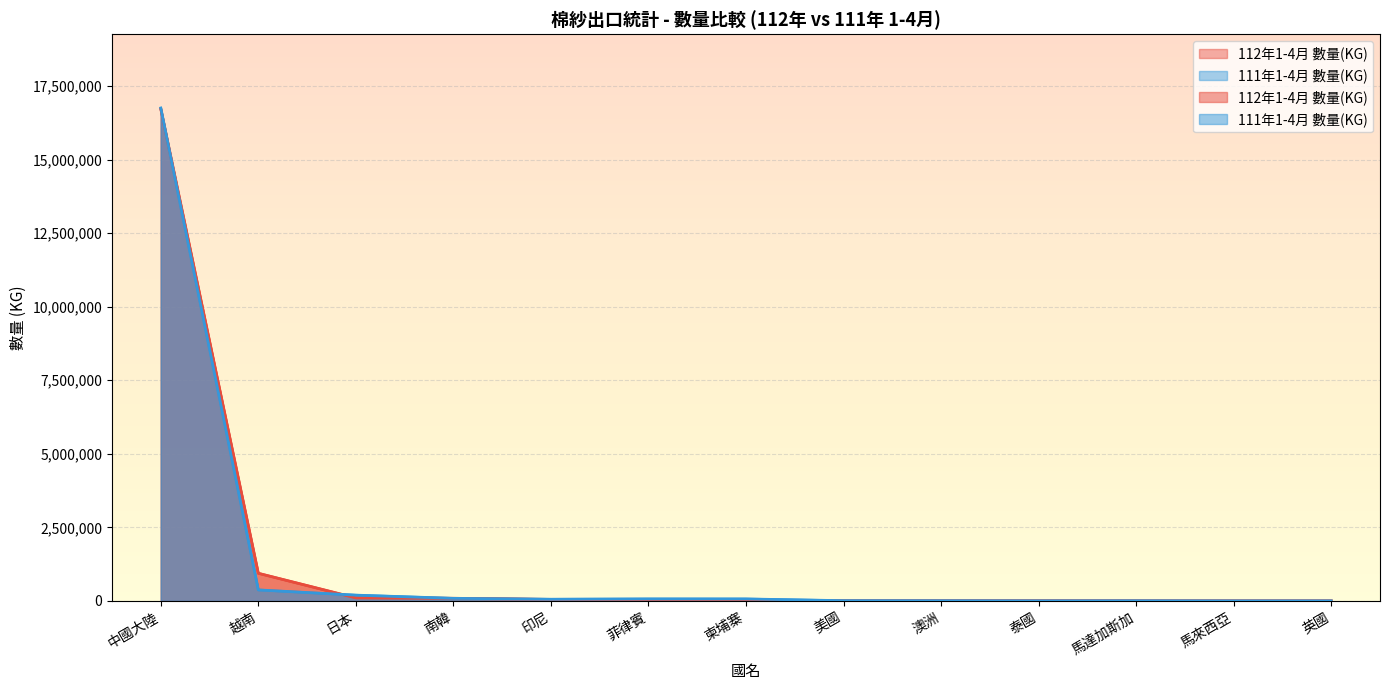

How many times do 112年1-4月 數量(KG) and 111年1-4月 數量(KG) cross each other?

7